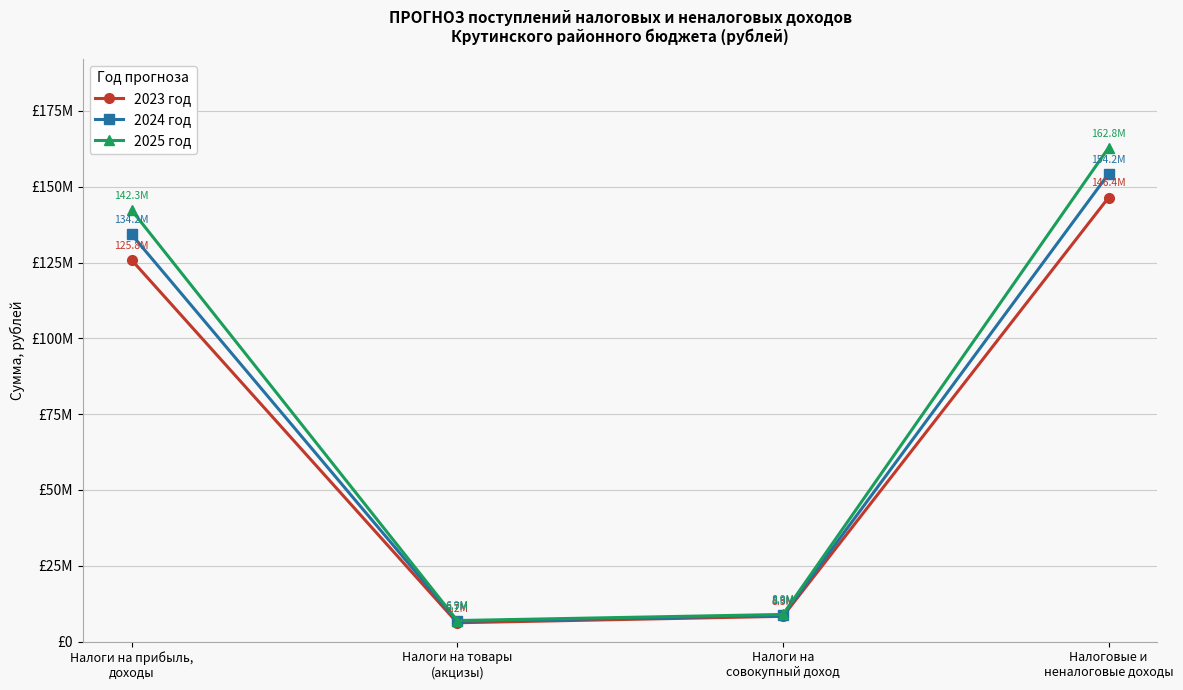

What is the label of the 3rd point from the left?

Налоги на
совокупный доход